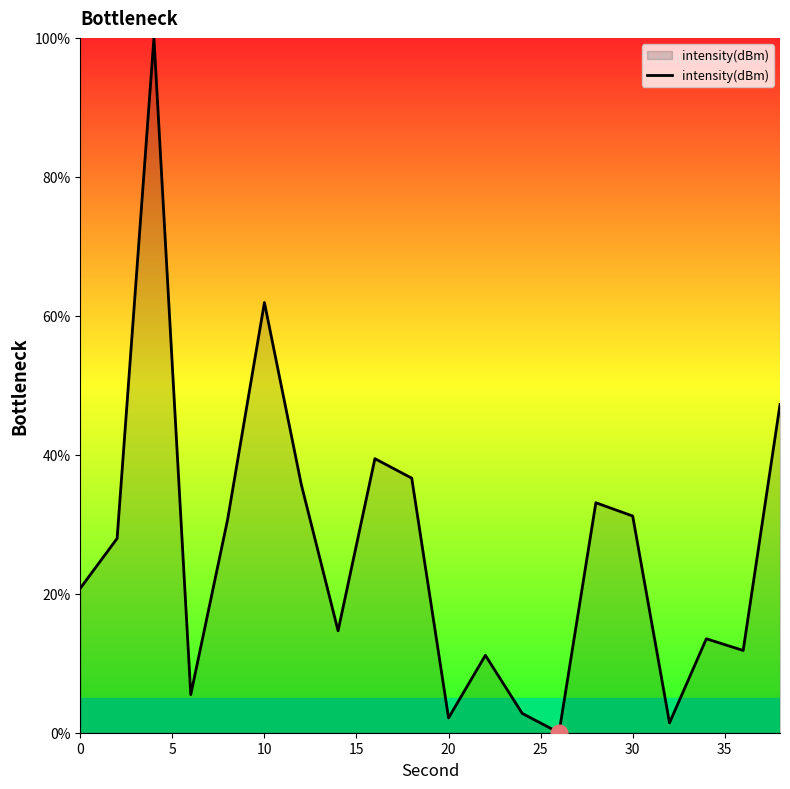

What is the difference between the maximum and minimum values?

100.0